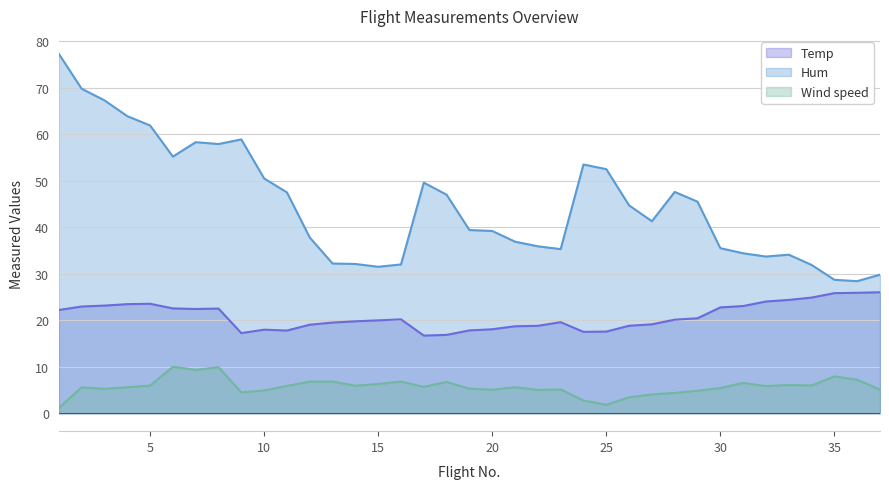

True or false: Temp and Wind speed intersect in this chart.

False